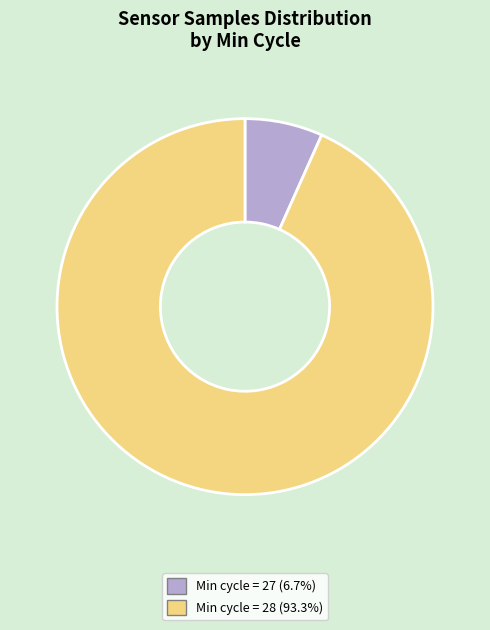

How many slices are in this pie chart?

2